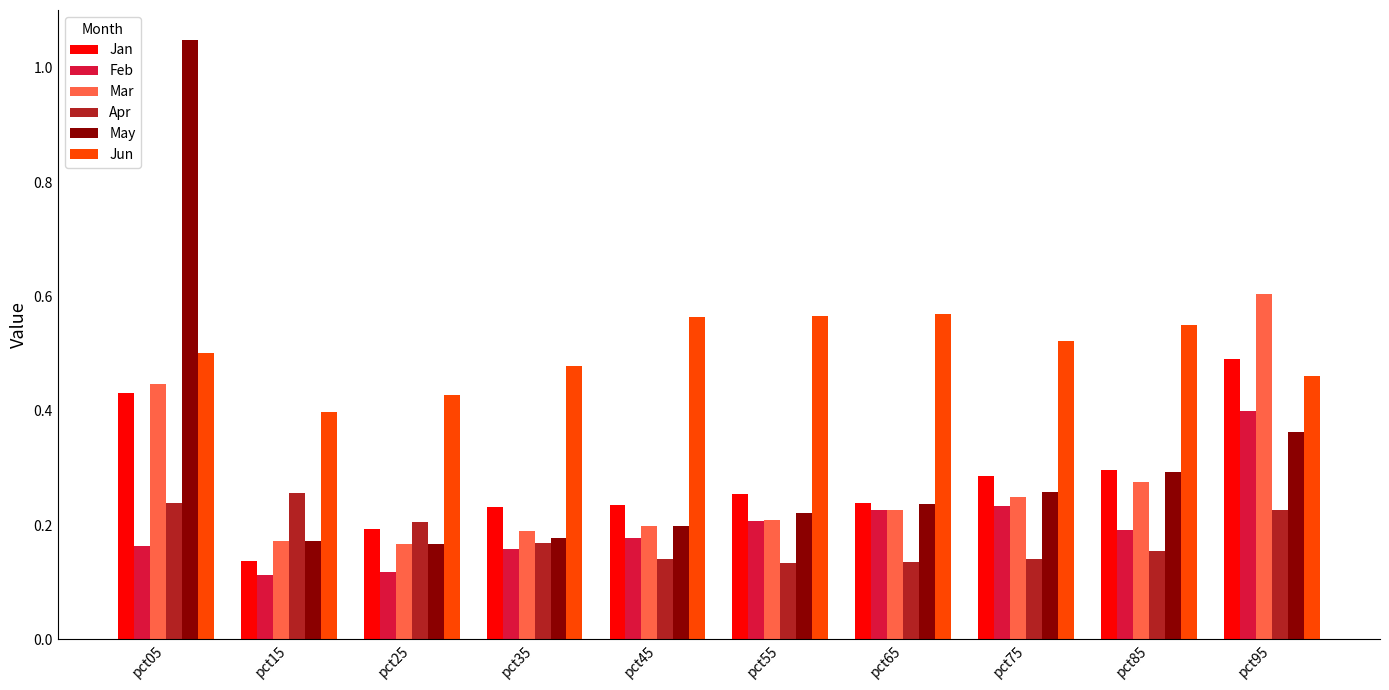

Count the Jan values in the range 0 to 1.

10